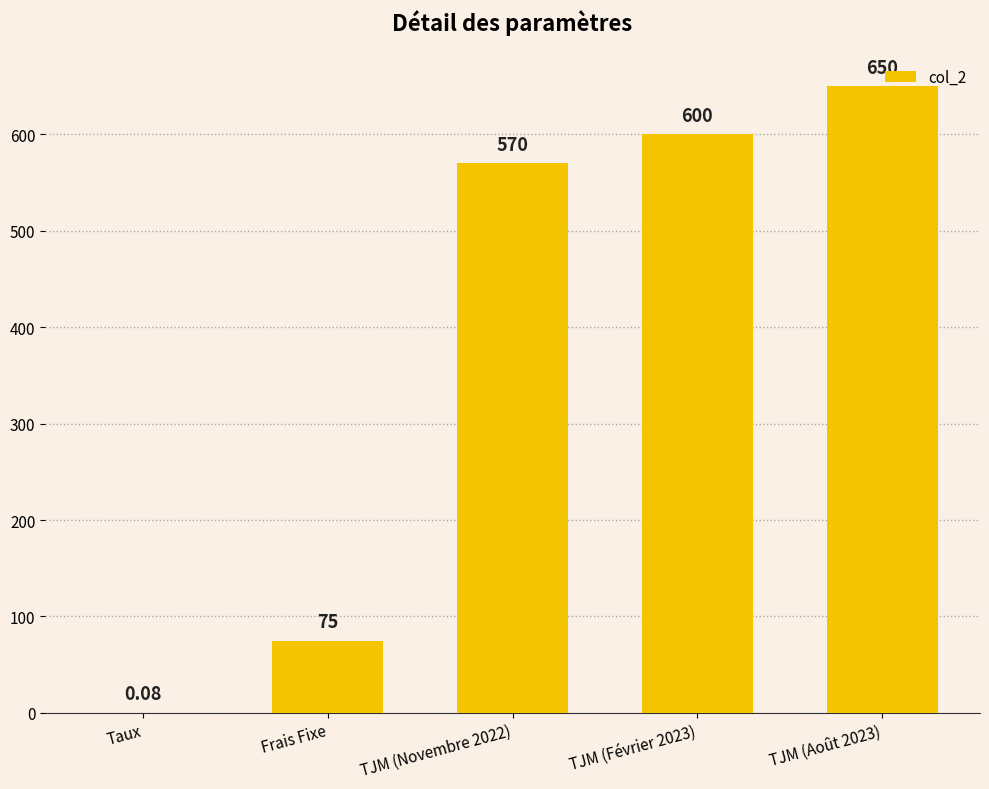

What is the sum of all values?

1895.1